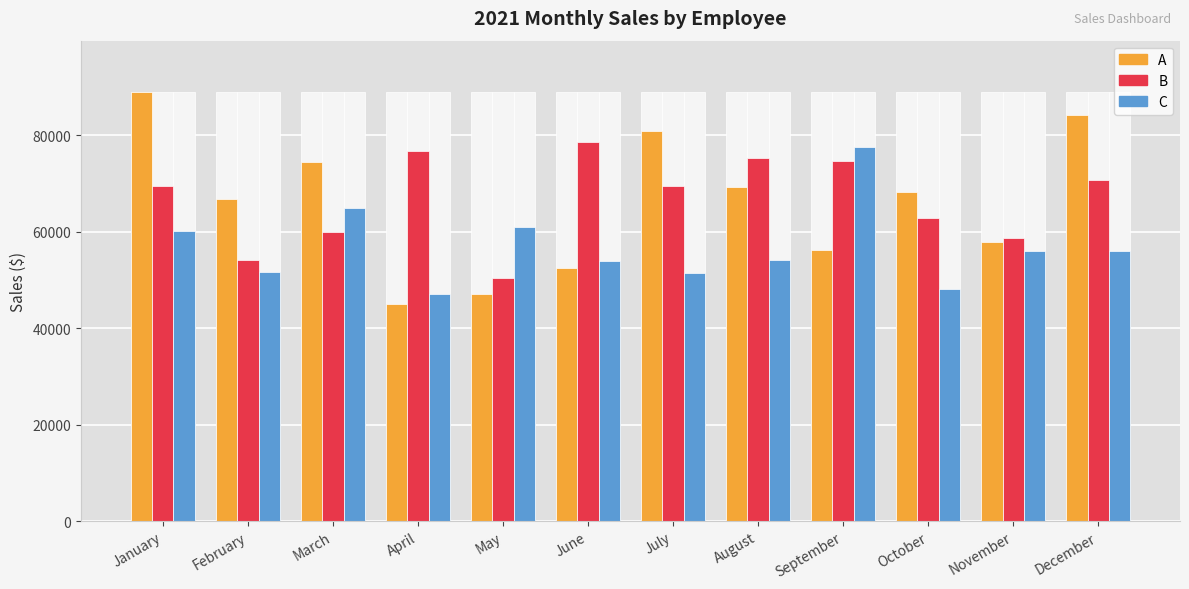

Which series has the largest range (max minus min)?

A